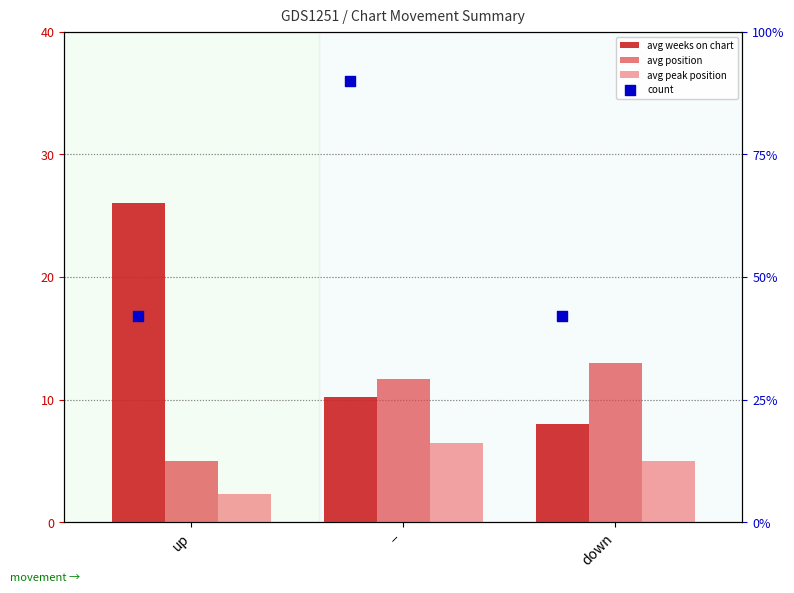

Which series contains the highest Y value?

avg weeks on chart